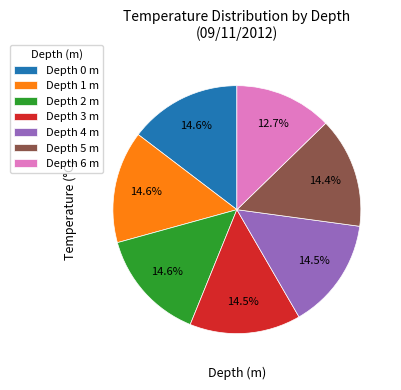

Which slice is the smallest?

Depth 6 m